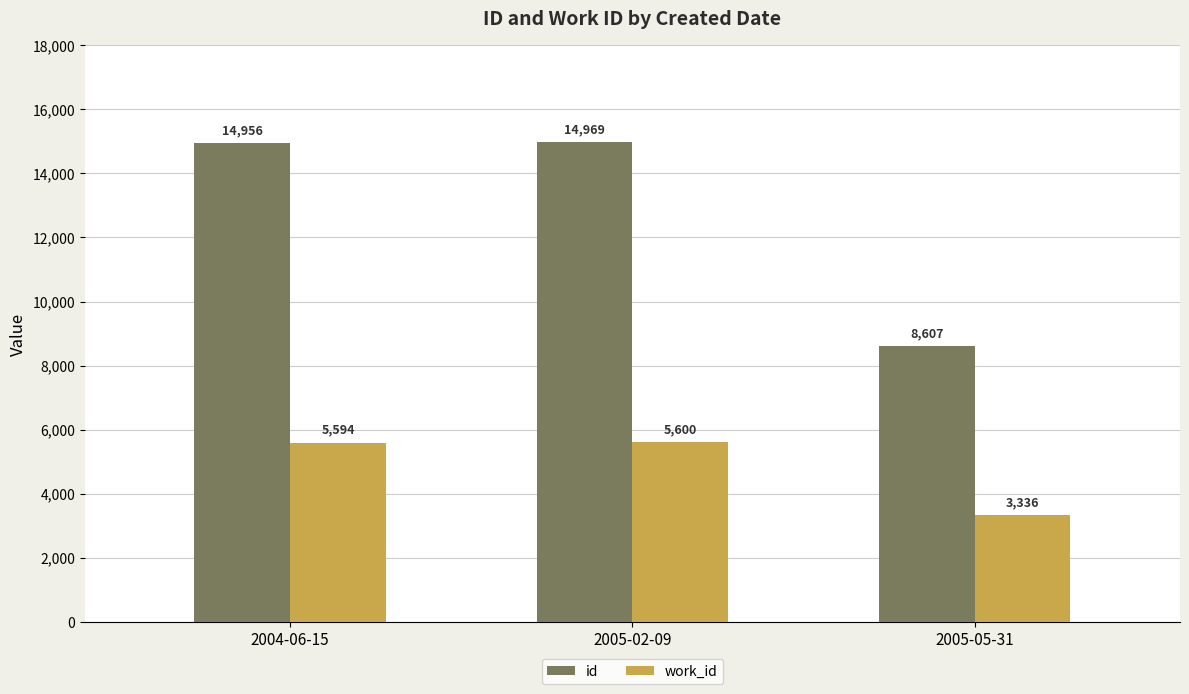

What is the difference between the maximum and second lowest values in the work_id series?

6